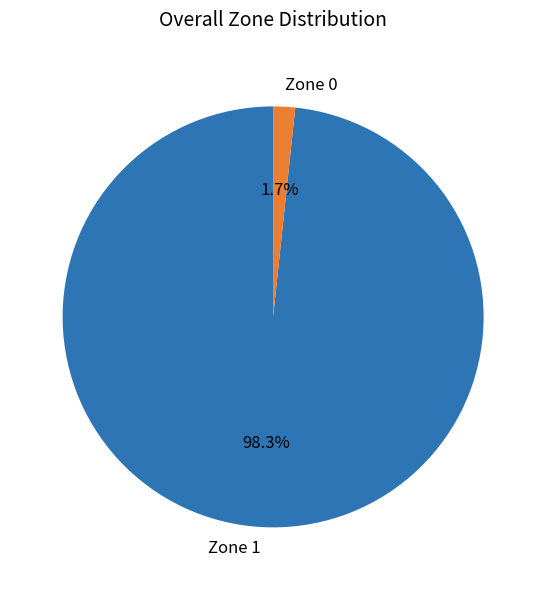

Which slice is the largest?

Zone 1